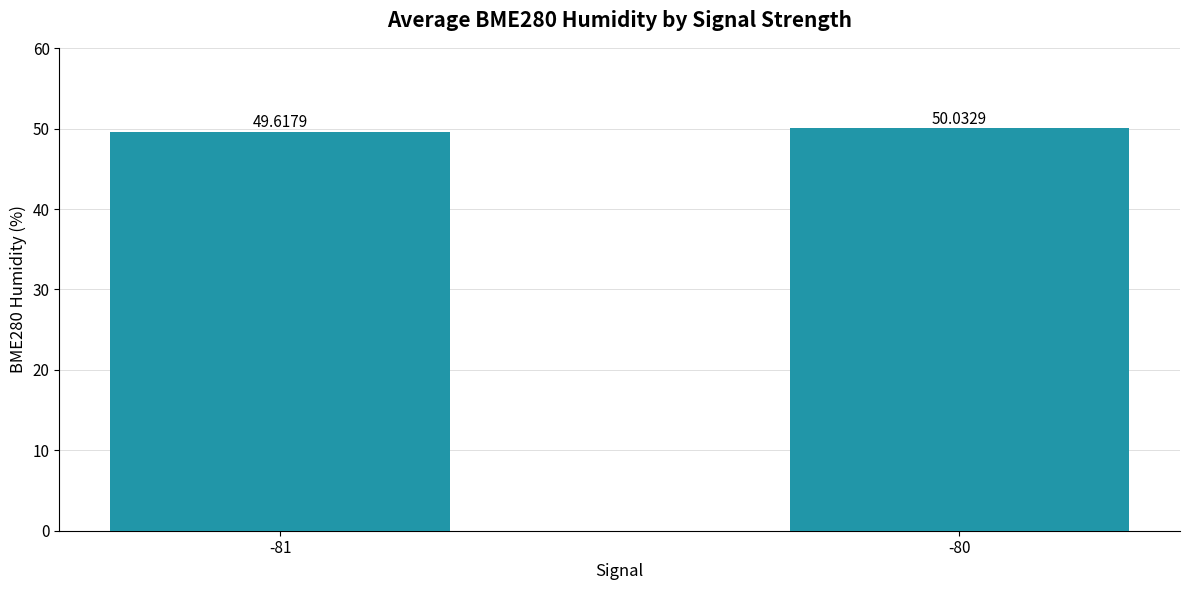

Is it true that the value at -80 is 77.0?

False